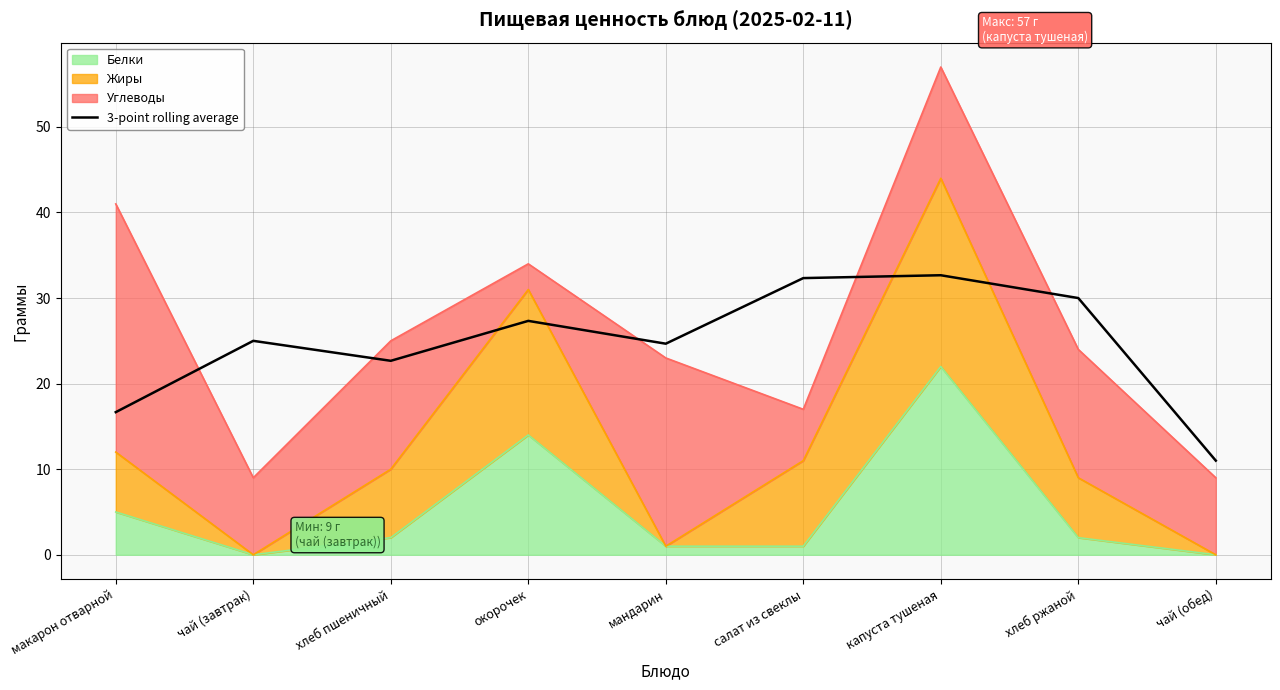

How many values are below 24?

3